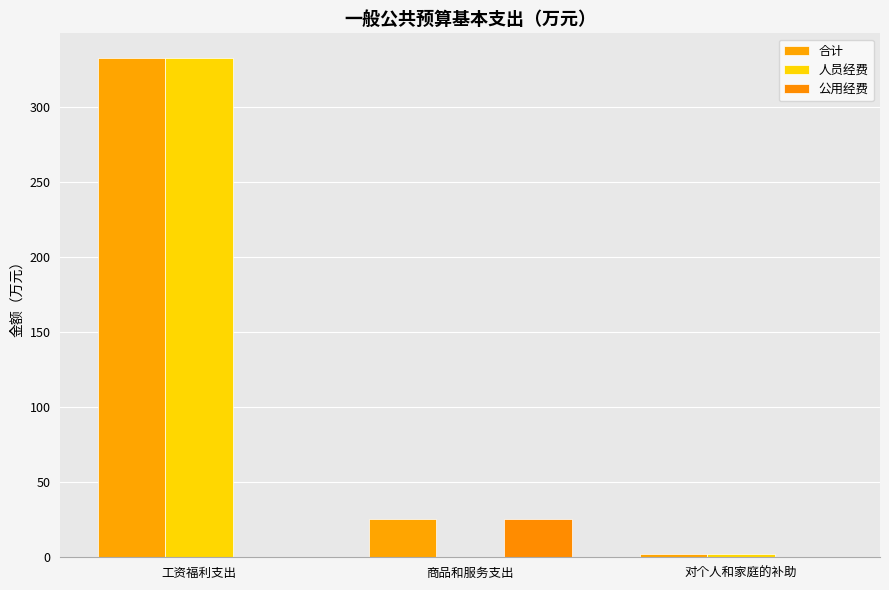

What is the difference between the highest and lowest values at 商品和服务支出?

25.4